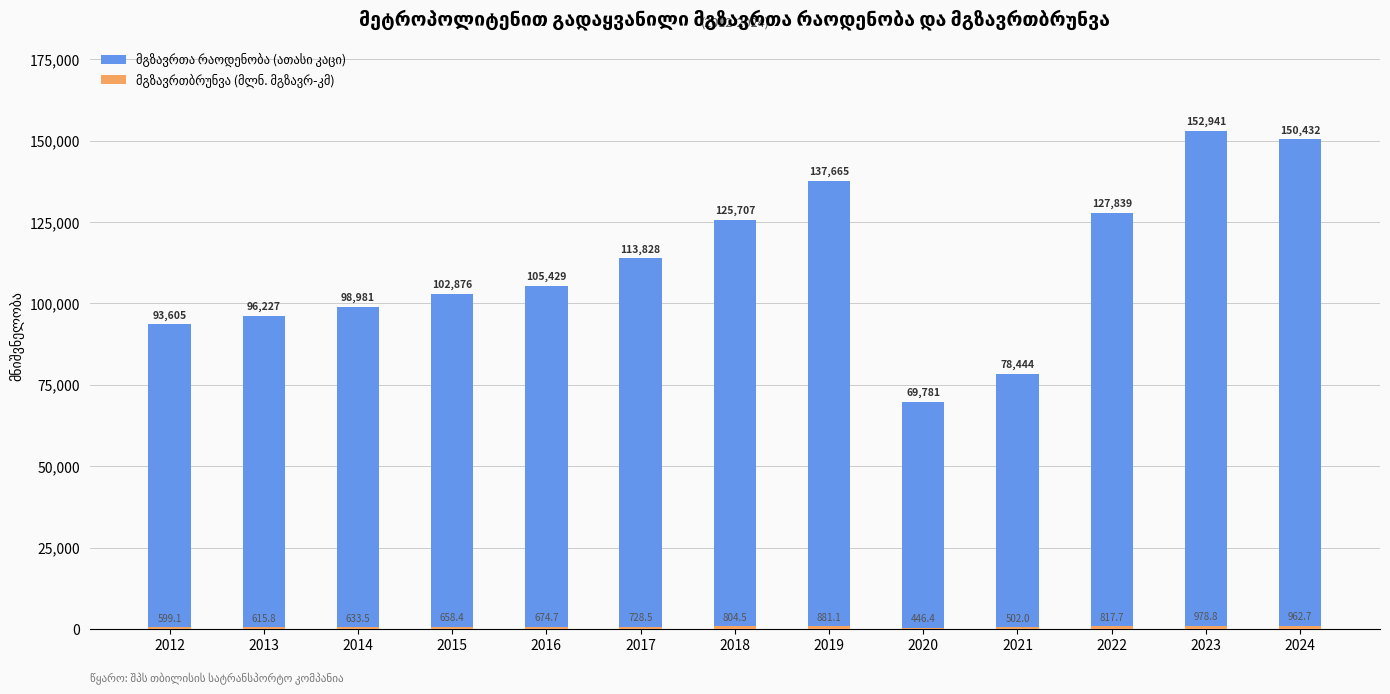

What is the average value of the მგზავრთა რაოდენობა (ათასი კაცი) series?

111827.3